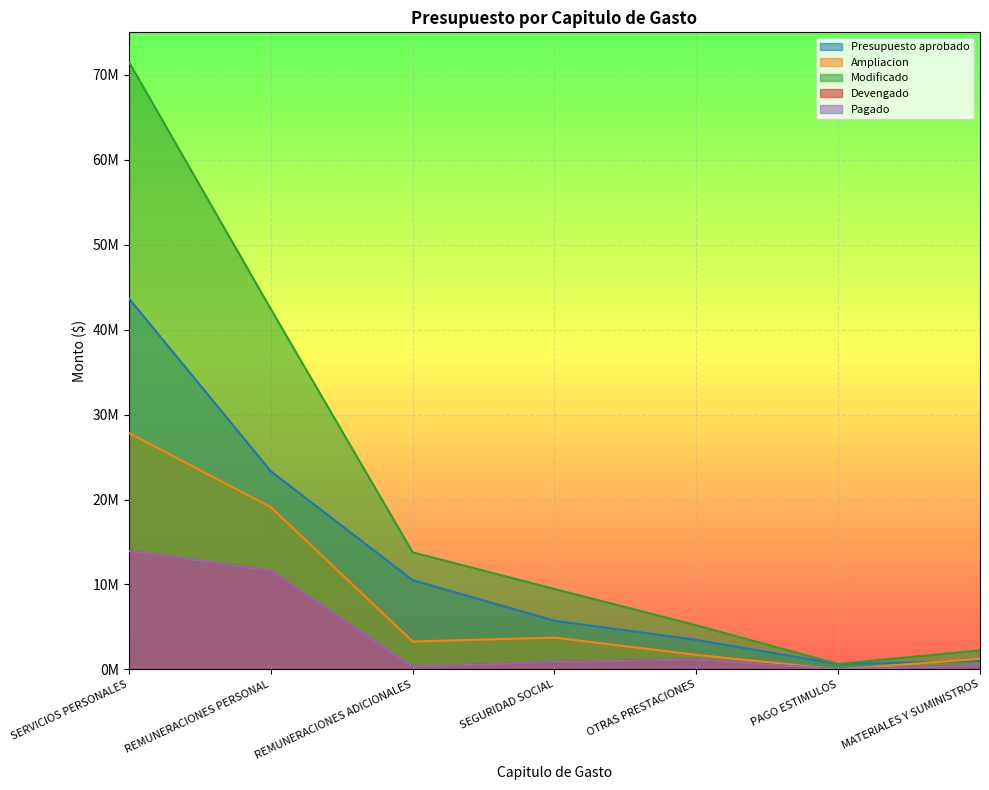

Count the number of categories in the chart.

7